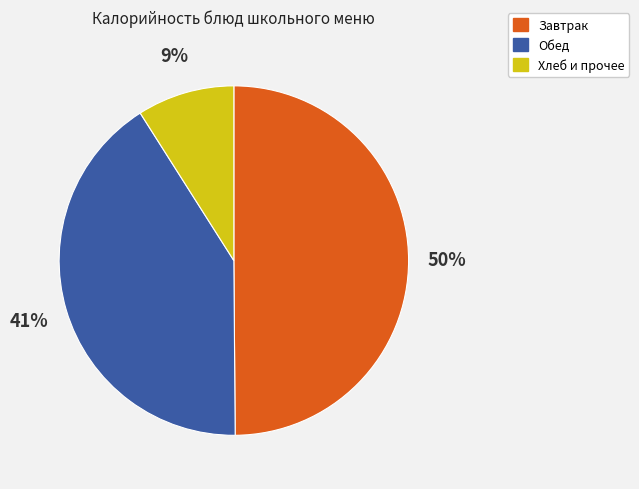

To the nearest percent, what is the average slice percentage?

33%